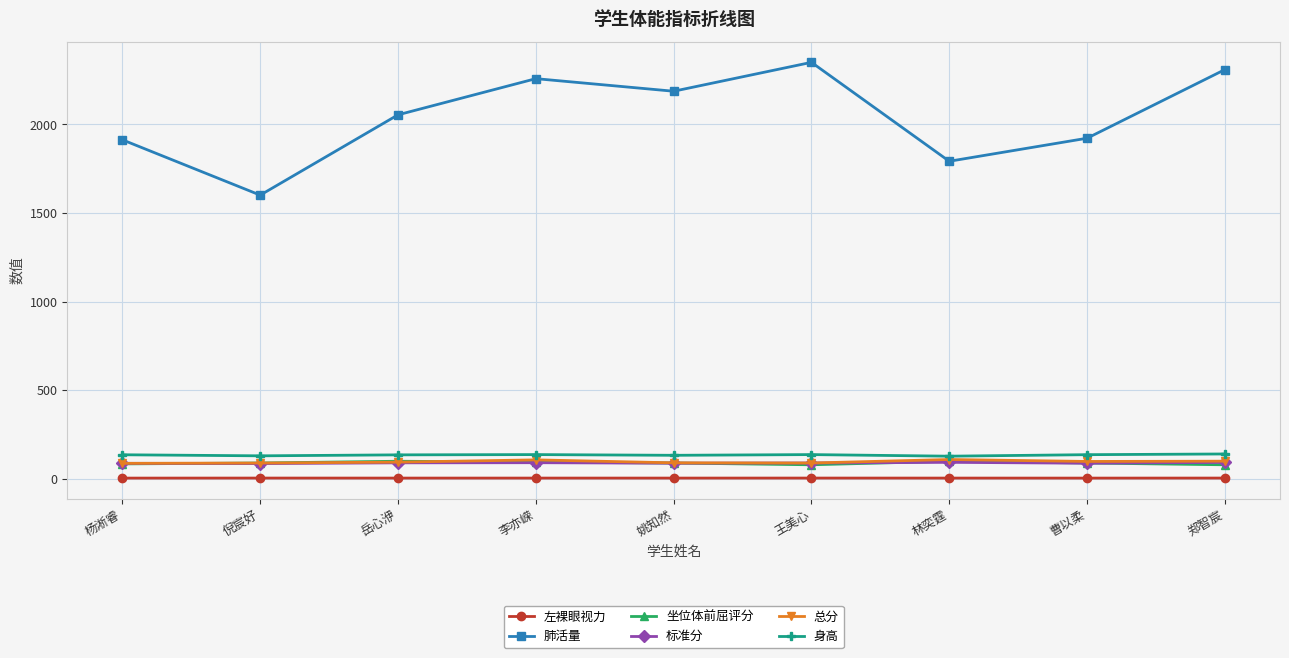

True or false: 左裸眼视力 and 总分 intersect in this chart.

False